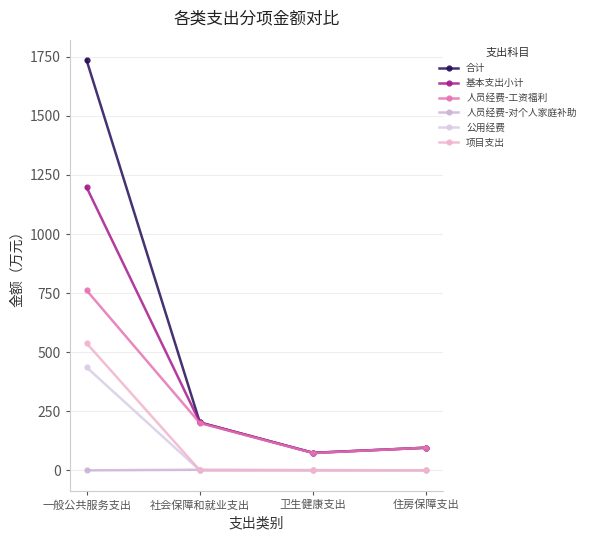

After their last crossing, which series has the higher values: 人员经费-对个人家庭补助 or 项目支出?

人员经费-对个人家庭补助